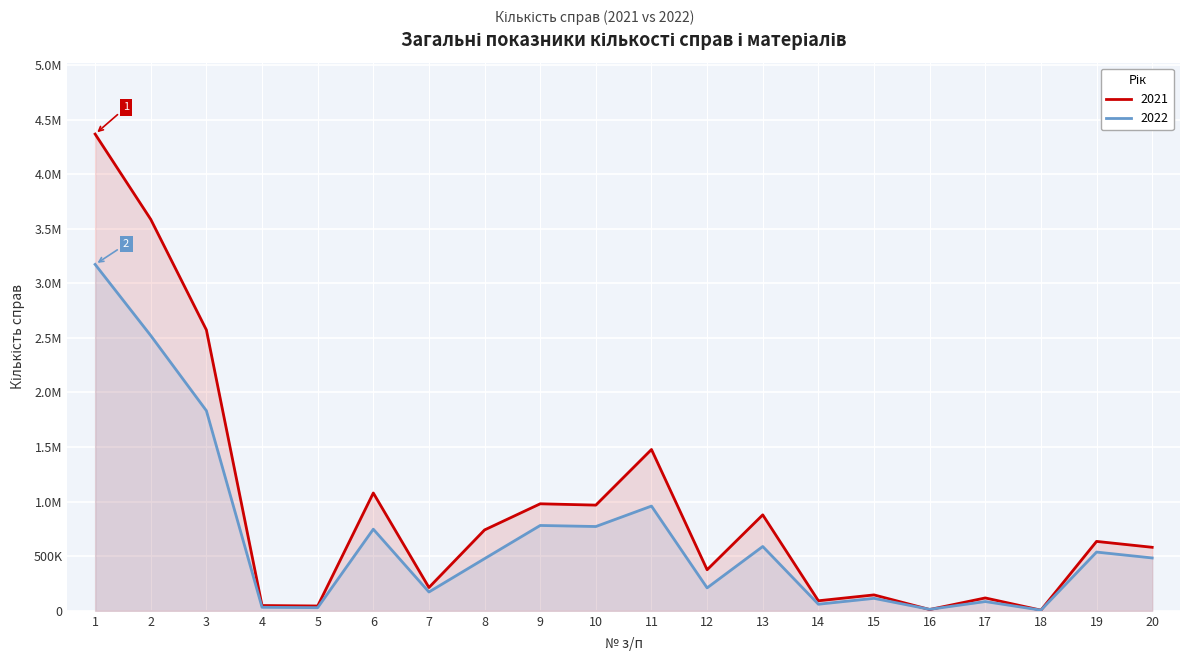

What is the value of the 2021 point at the 8th from the left?

740905